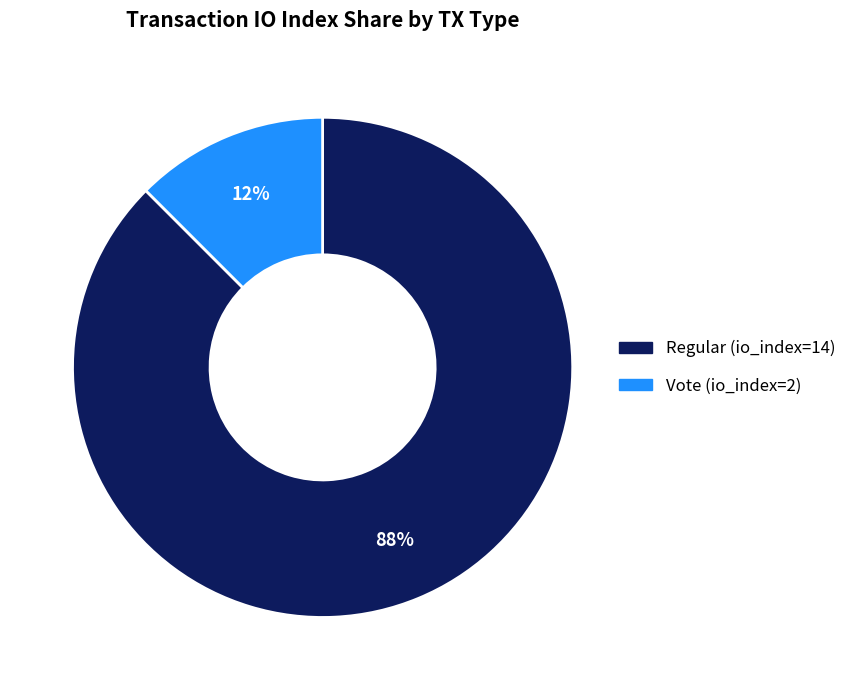

Which slice is the largest?

Regular (io_index=14)